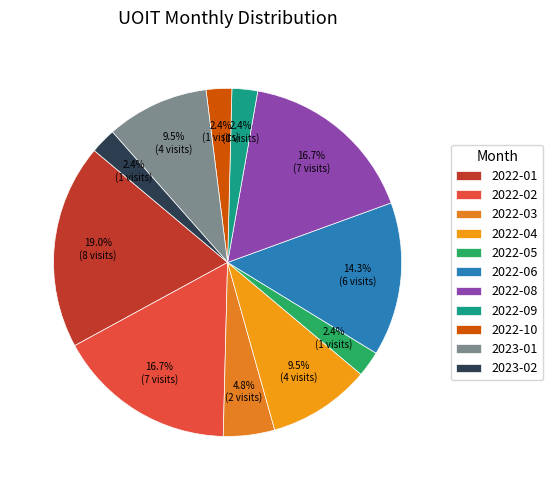

Which has a higher value, 2022-01 or 2022-02?

2022-01